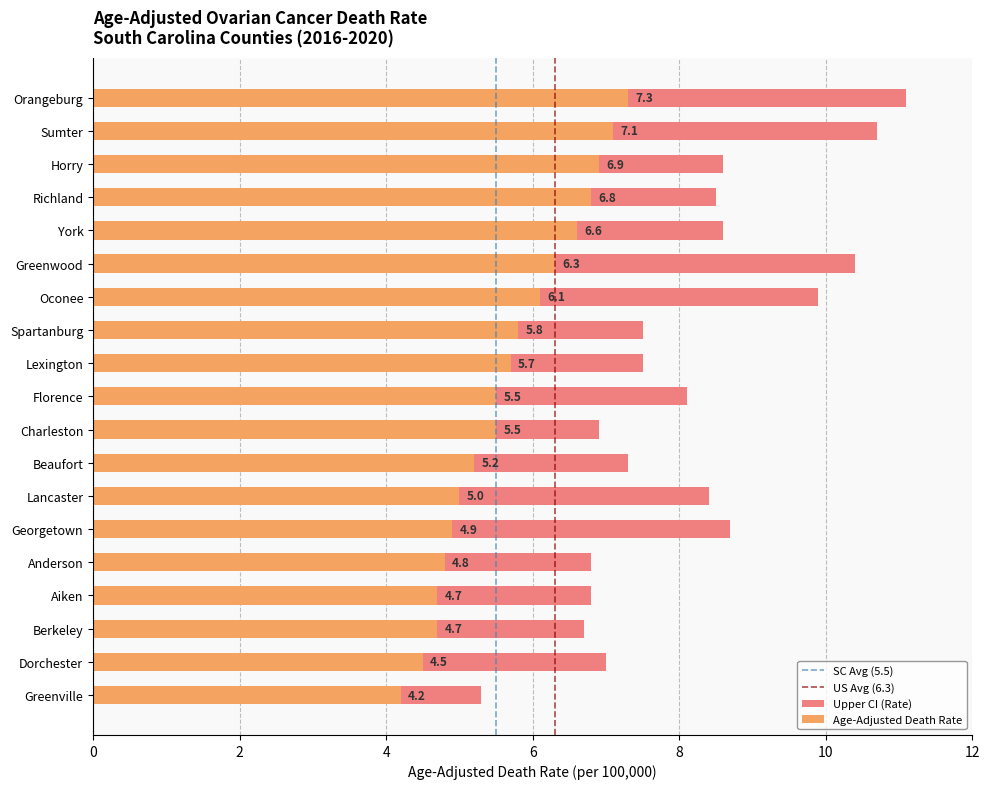

List the series in order of their peak value, lowest first.

Age-Adjusted Death Rate, Upper CI